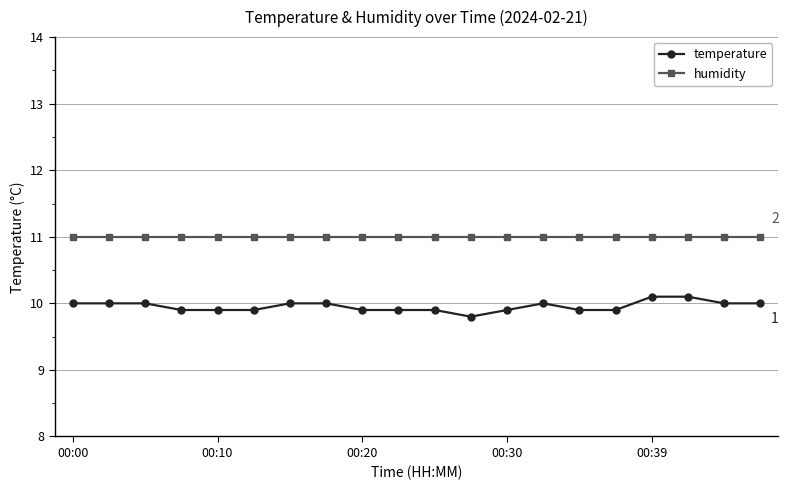

Rank the series by their maximum value, from lowest to highest.

temperature, humidity